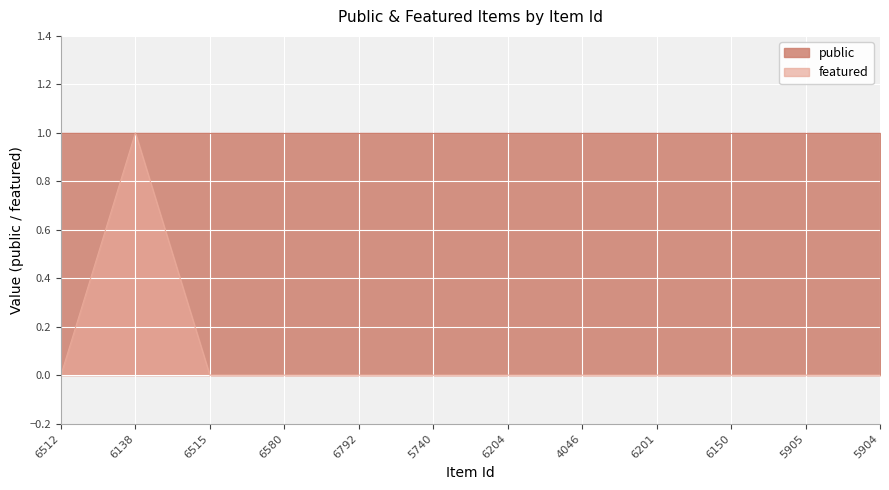

What is the greatest value displayed?

1